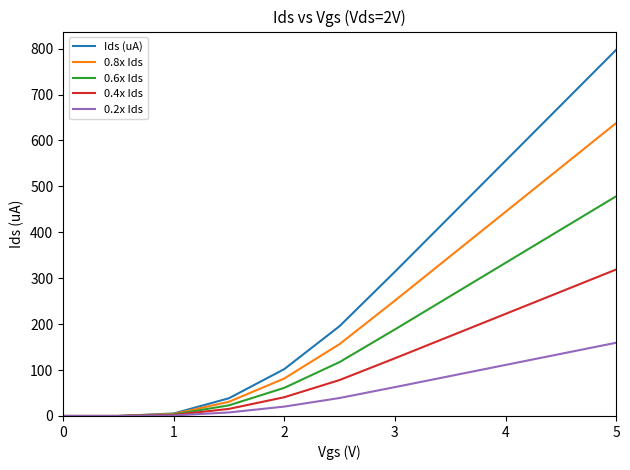

Rank the series by their average value, from lowest to highest.

0.2x Ids, 0.4x Ids, 0.6x Ids, 0.8x Ids, Ids (uA)